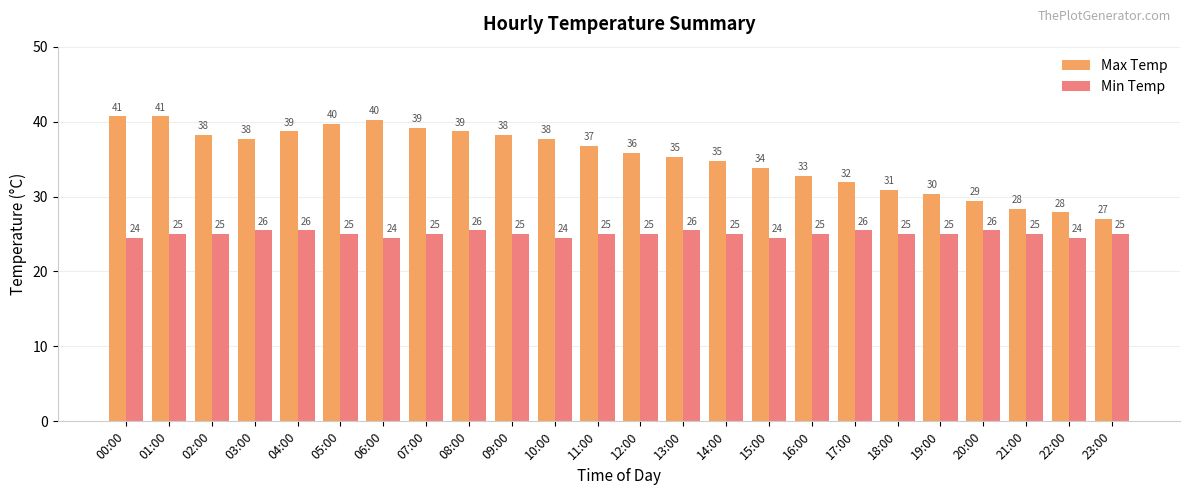

What are all the series names shown in the legend?

Max Temp, Min Temp